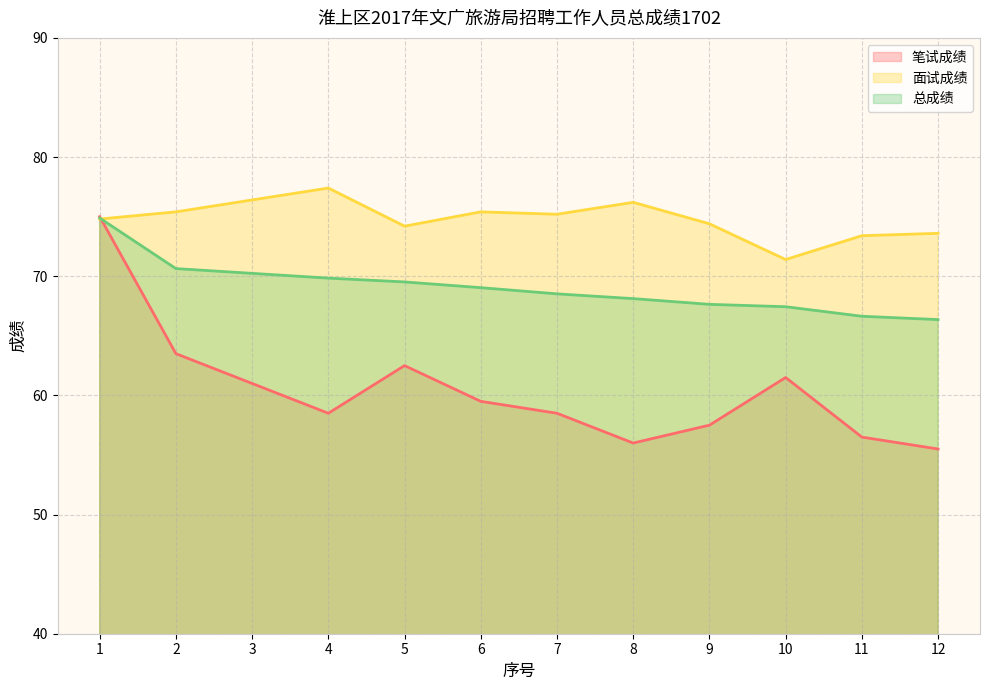

What is the approximate value of 总成绩 at 3?

70.2